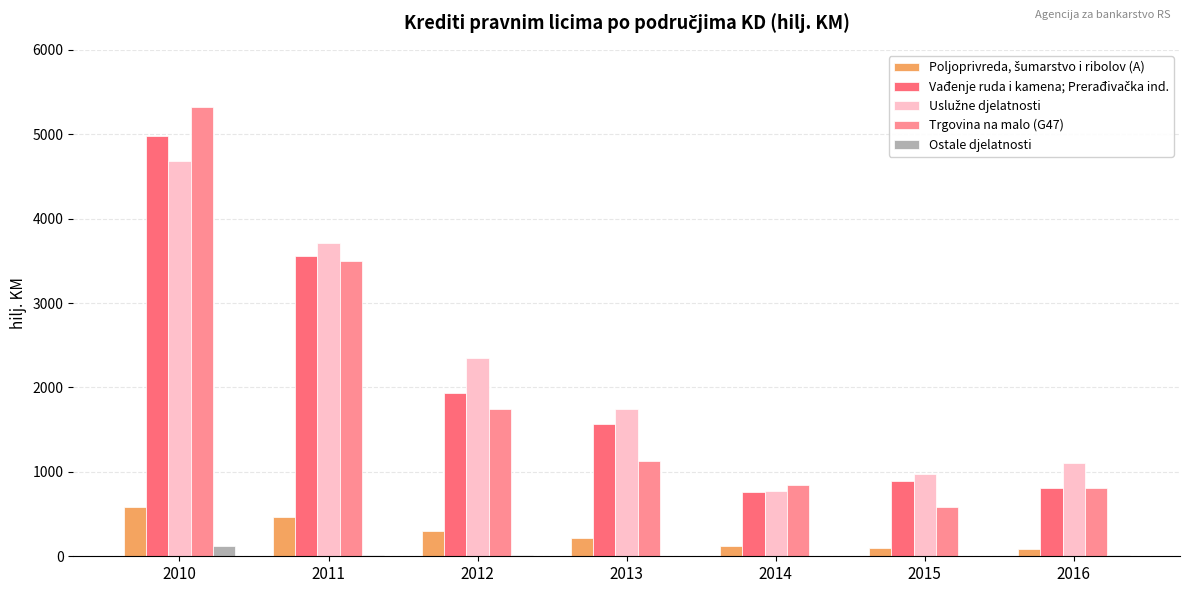

What is the total value across all series at 2010?

15685